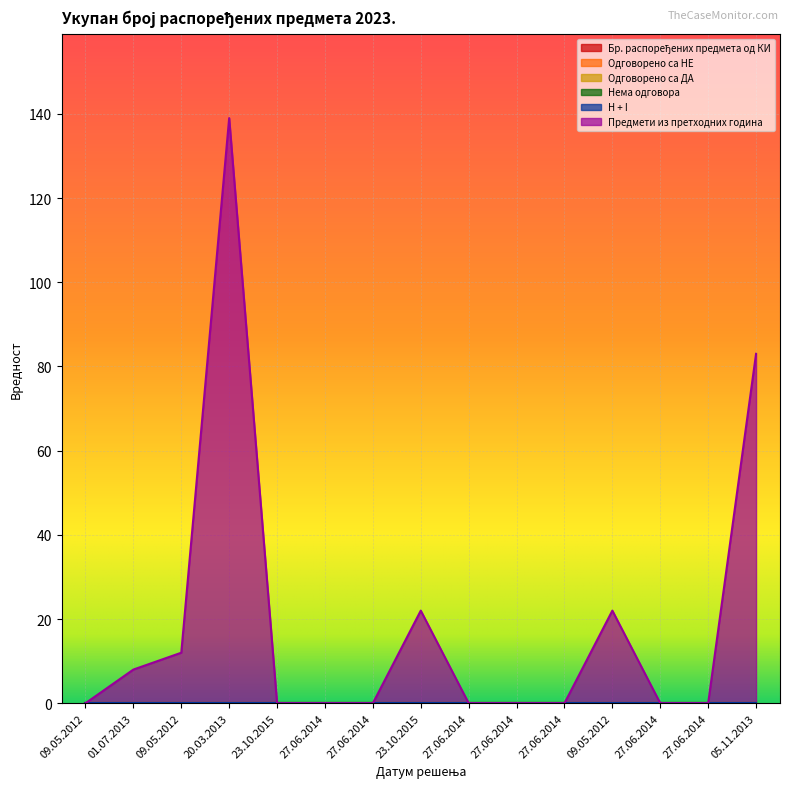

True or false: Одговорено са НЕ and Бр. распоређених предмета од КИ intersect in this chart.

False